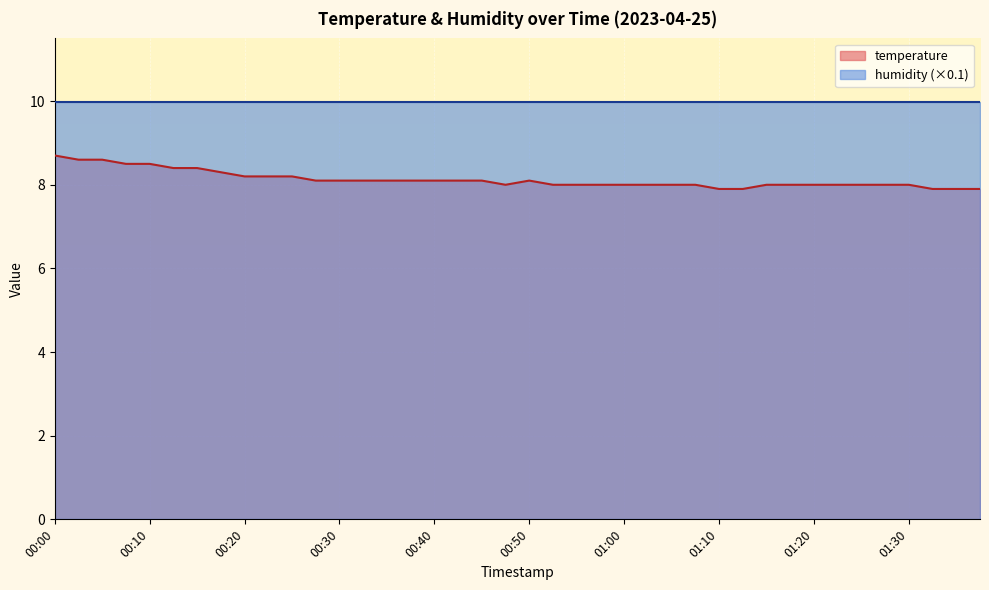

Approximately how many times larger is the value at 00:18 compared to 00:50?

1.0